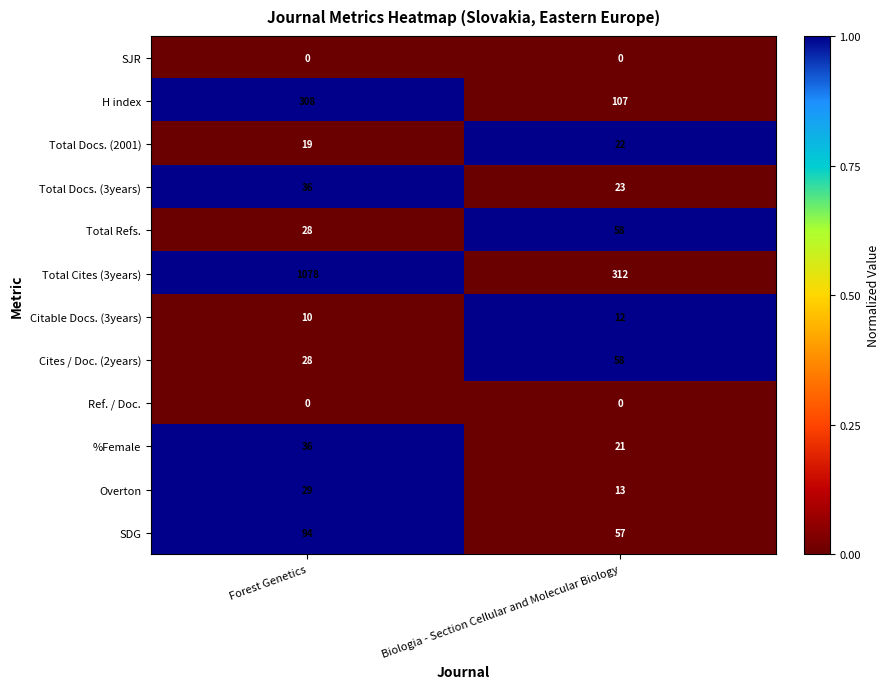

What is the lowest value of the %Female series?

21